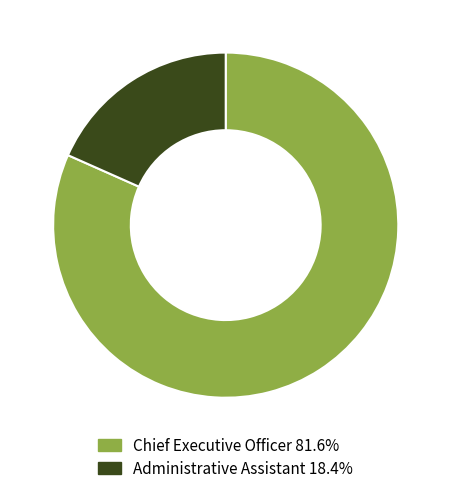

Is the sum of Administrative Assistant 18.4% and Chief Executive Officer 81.6% greater than half?

Yes